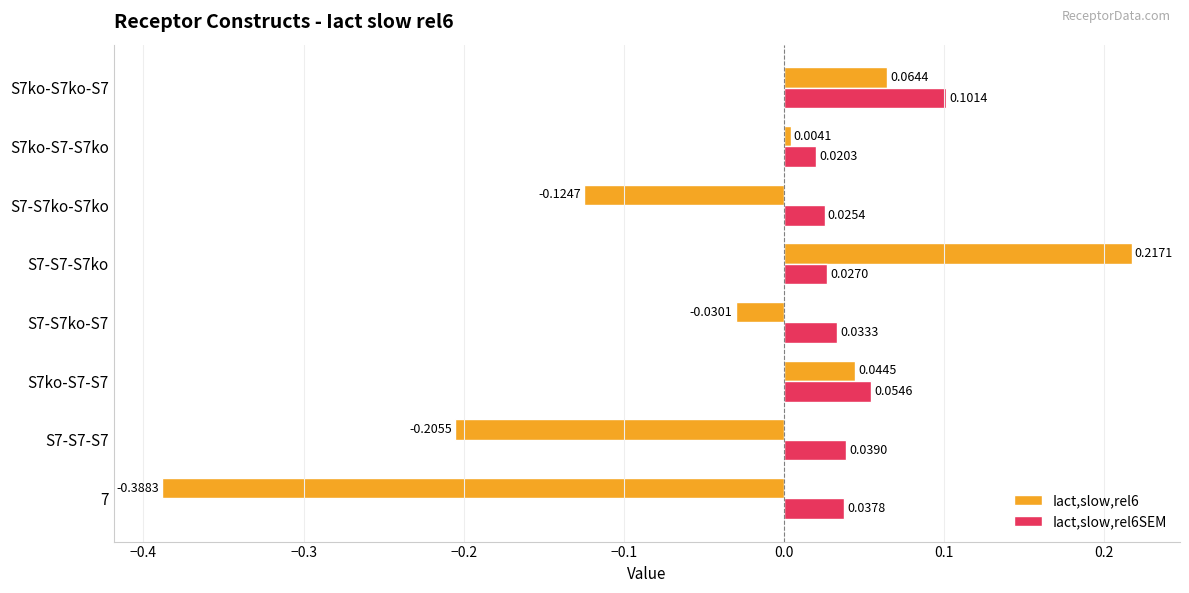

At which category is the sum across all series the highest?

S7-S7-S7ko